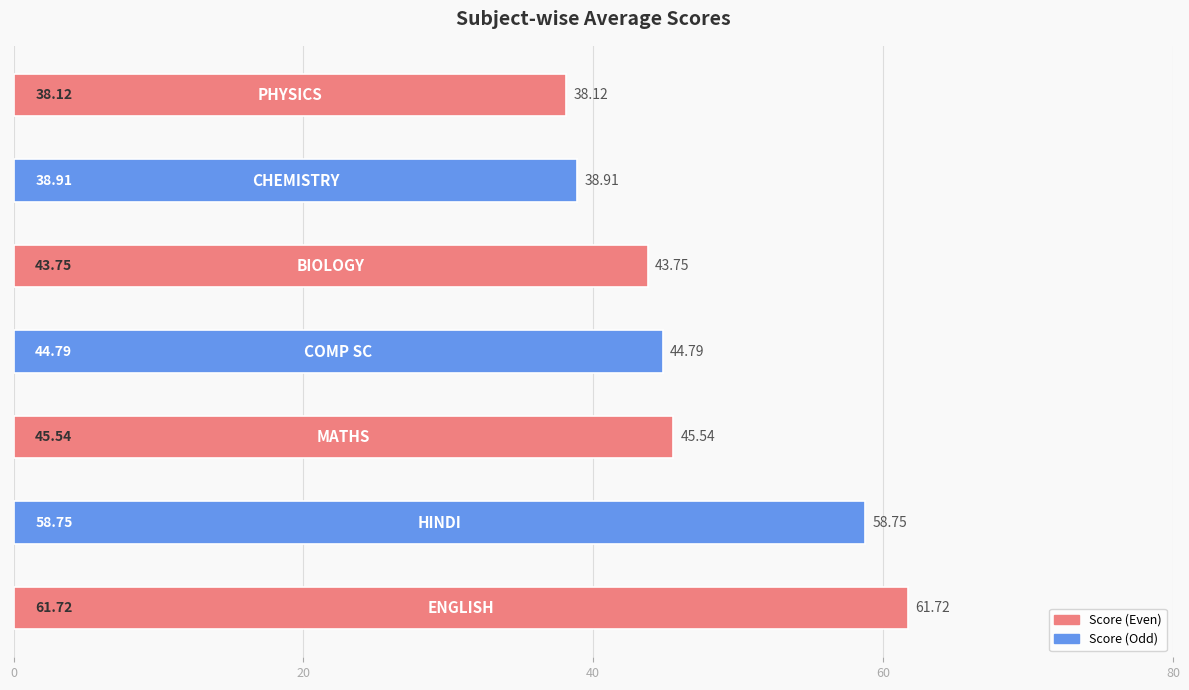

What is the sum of all values?

331.6